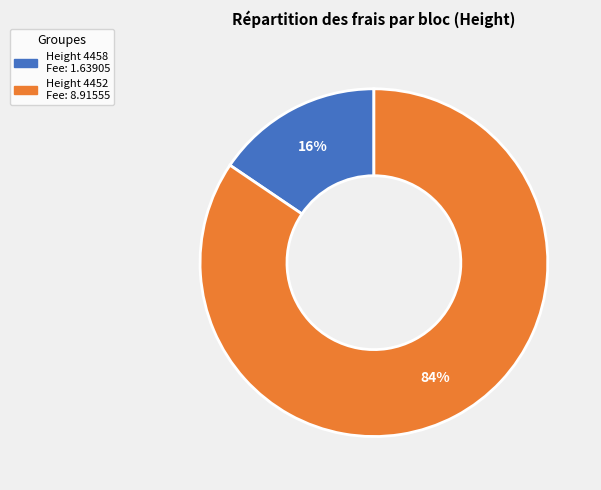

Does any single category account for the majority?

Yes